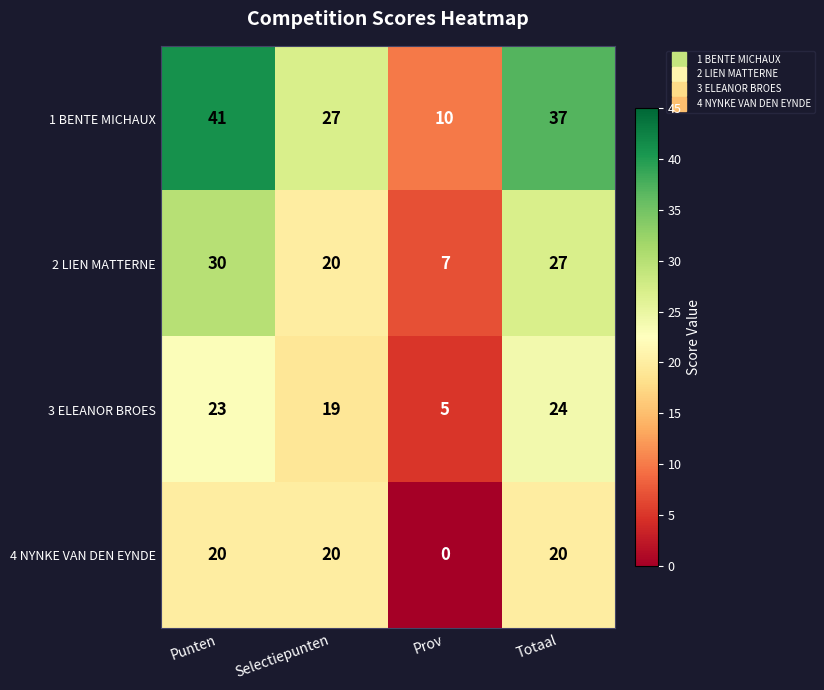

What is the average value of the 2 LIEN MATTERNE series?

21